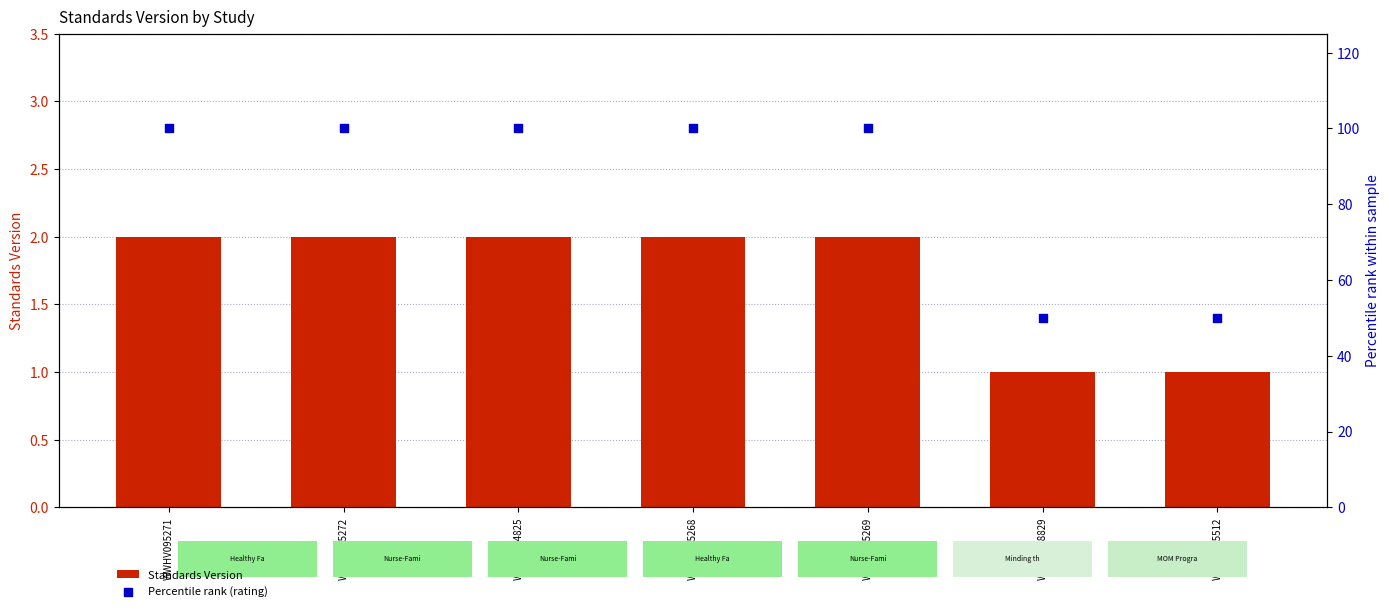

Is the value of Percentile rank (rating) at WWHV095271 greater than the value of Standards Version at WWHV095269?

Yes